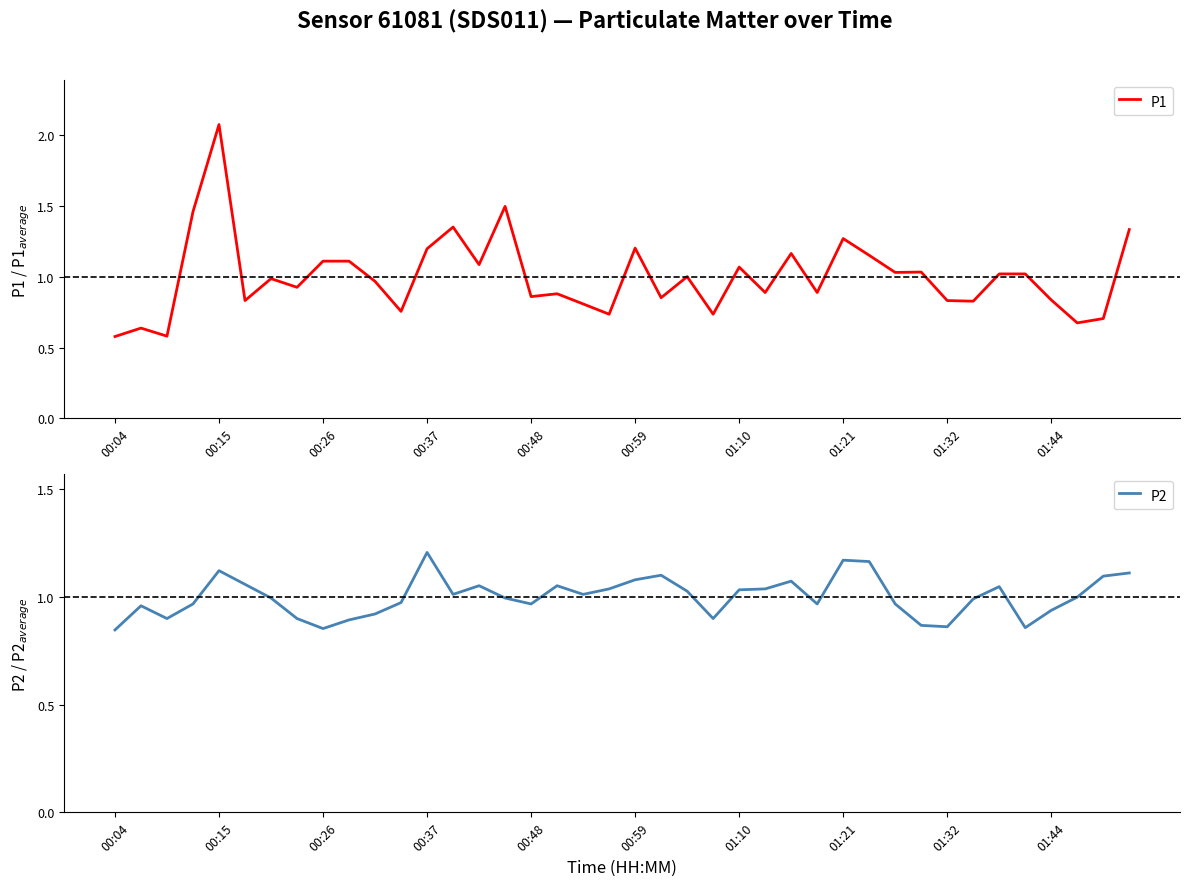

In P1, how many points are higher than both neighbors (excluding endpoints)?

12